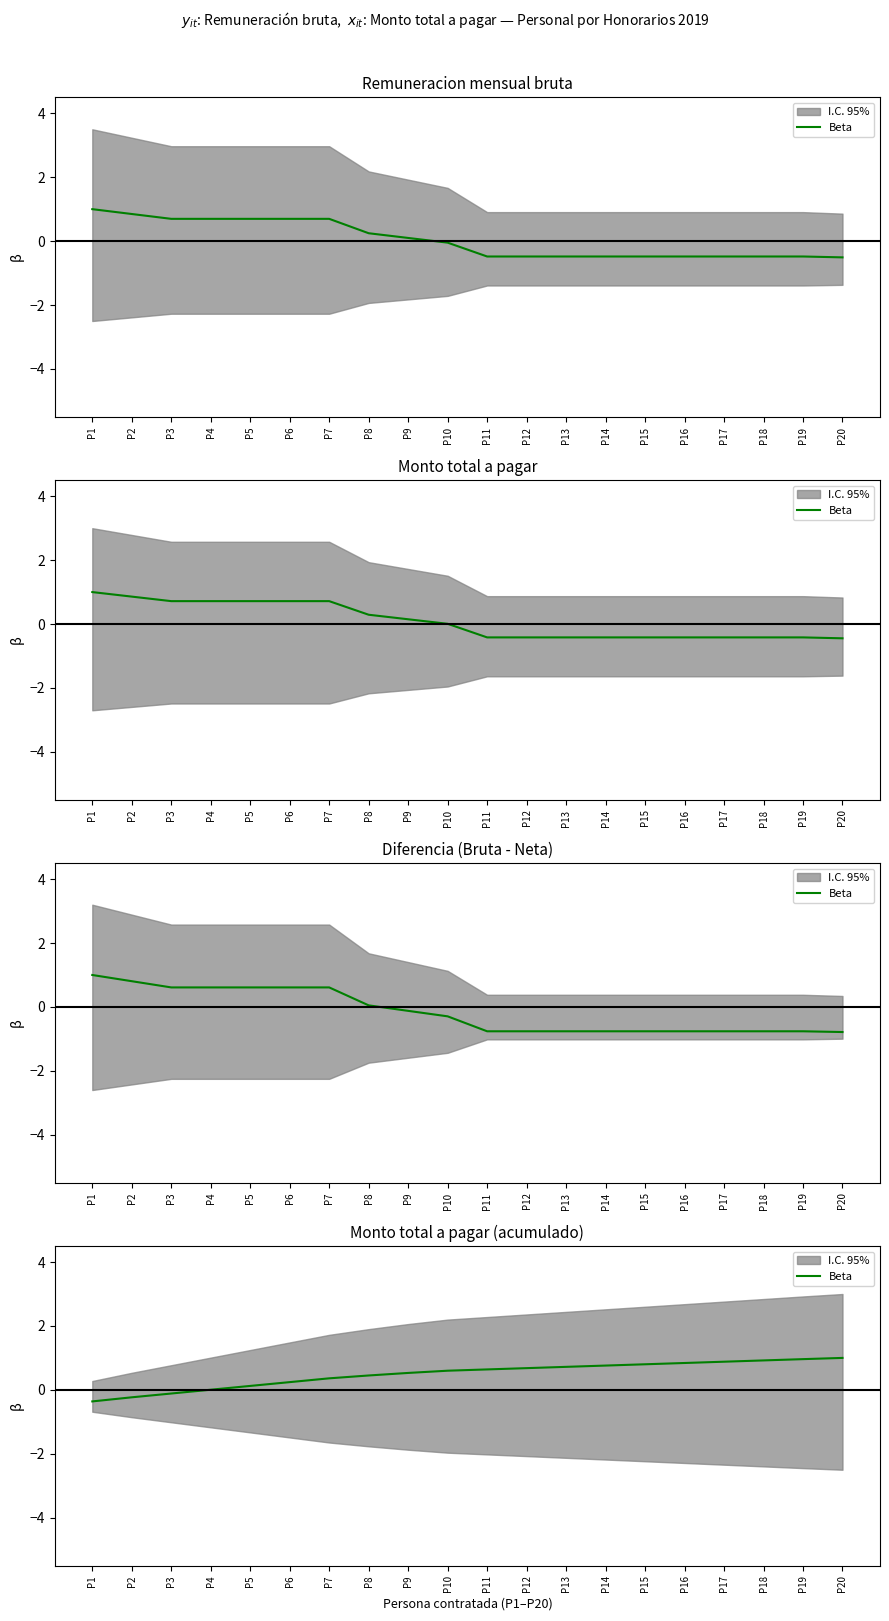

True or false: there are more than 2 points higher than both neighbors.

False